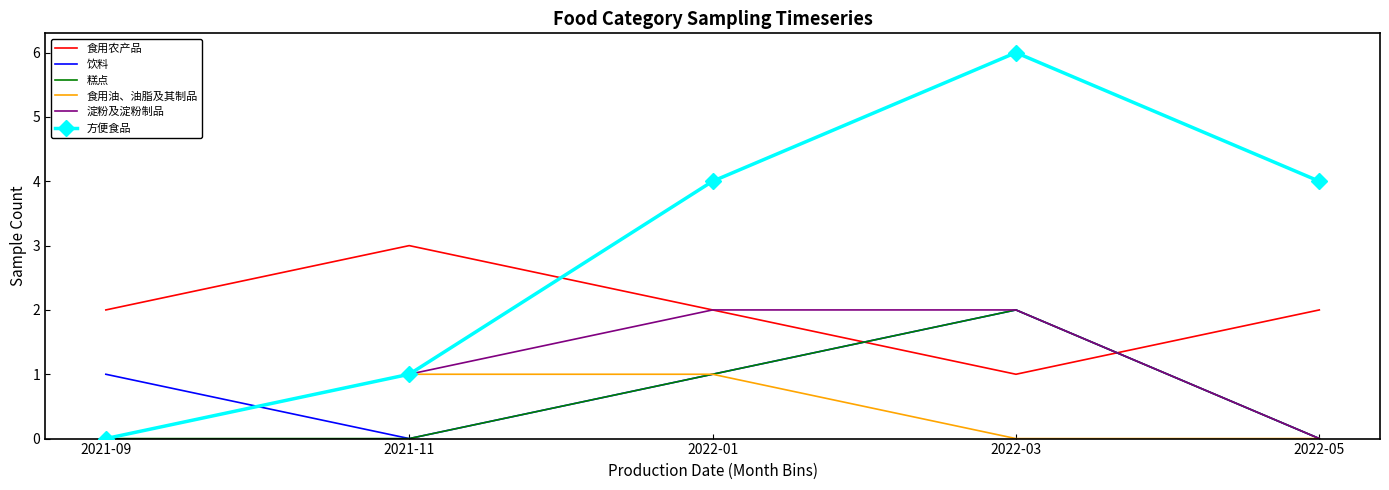

At which category is the sum across all series the highest?

2022-03